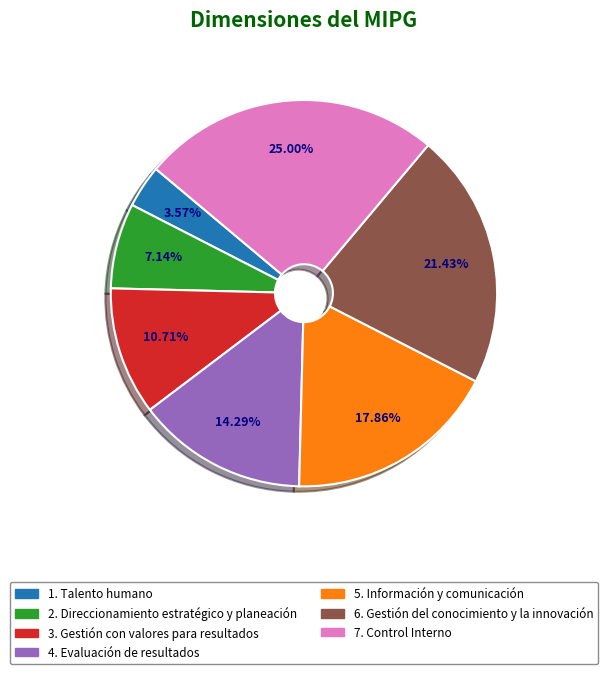

Is there a majority slice in this chart?

No